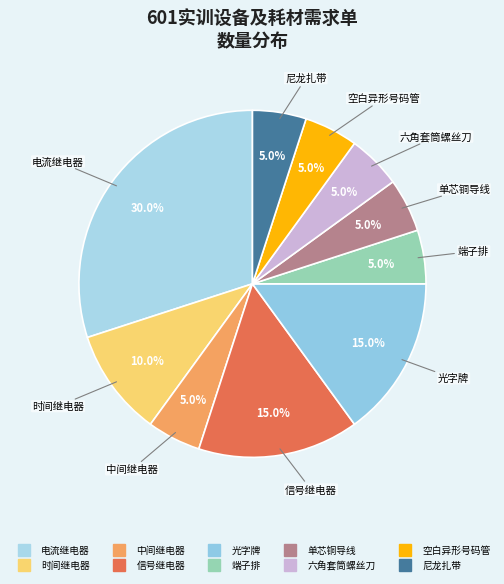

How many slices are in this pie chart?

10